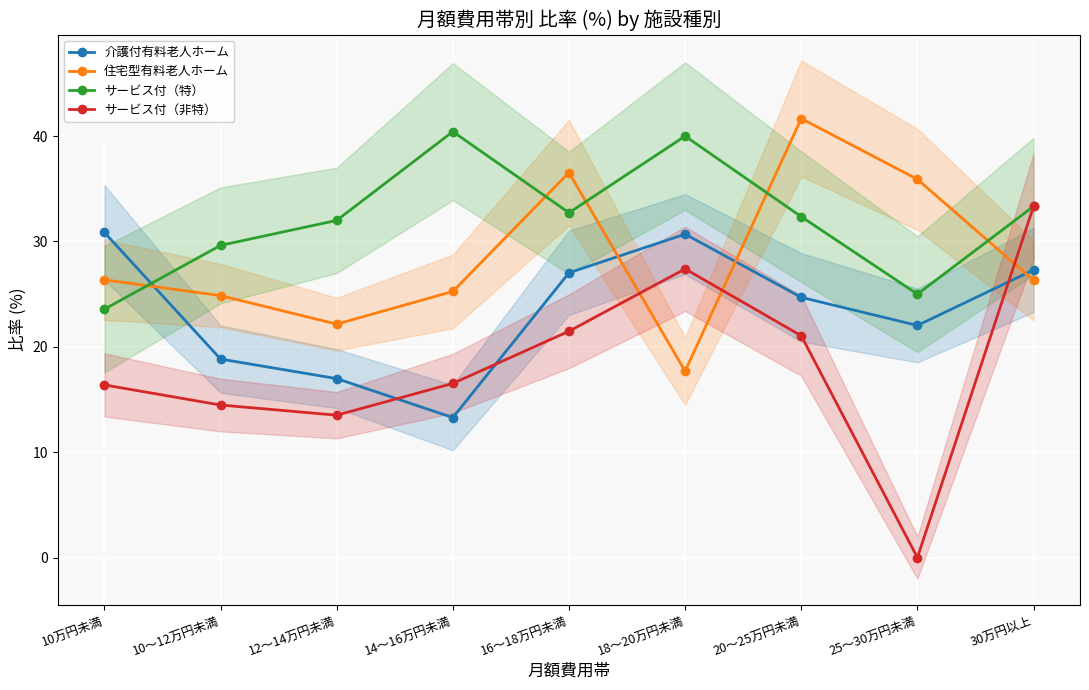

Is this an area chart (filled region under the line)?

No